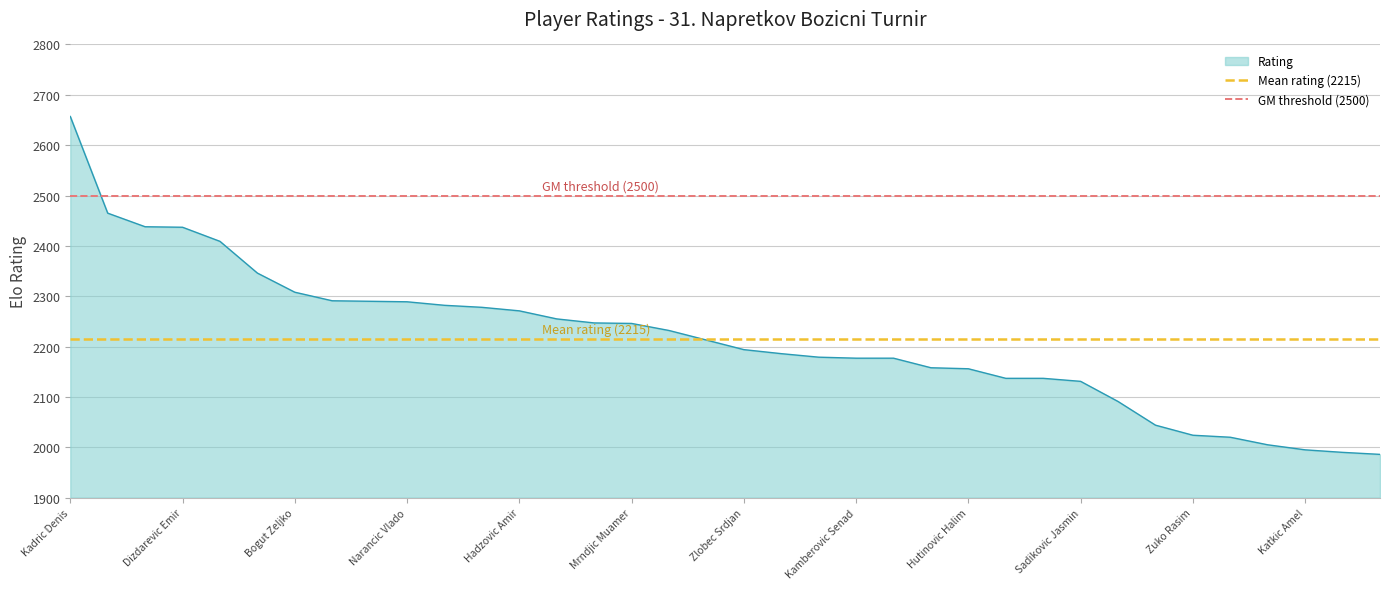

What is the minimum value for Rating?

1986